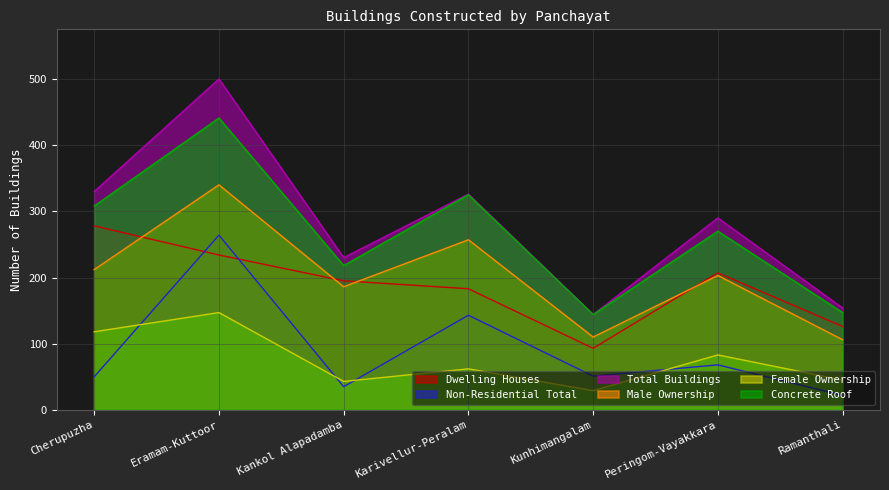

How many lines are shown in the chart?

6